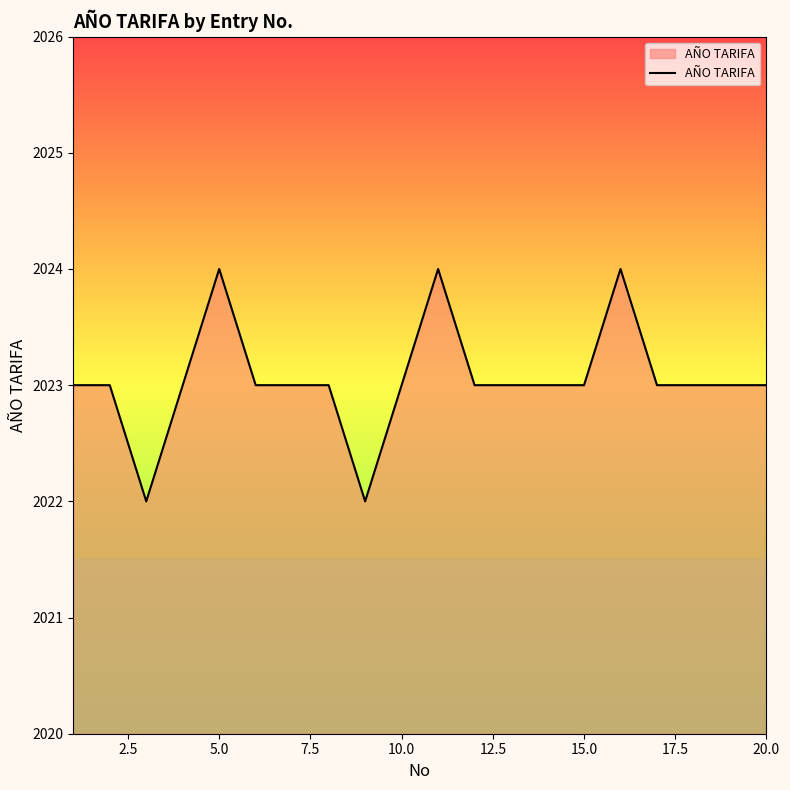

What is the minimum value shown in the chart?

2022